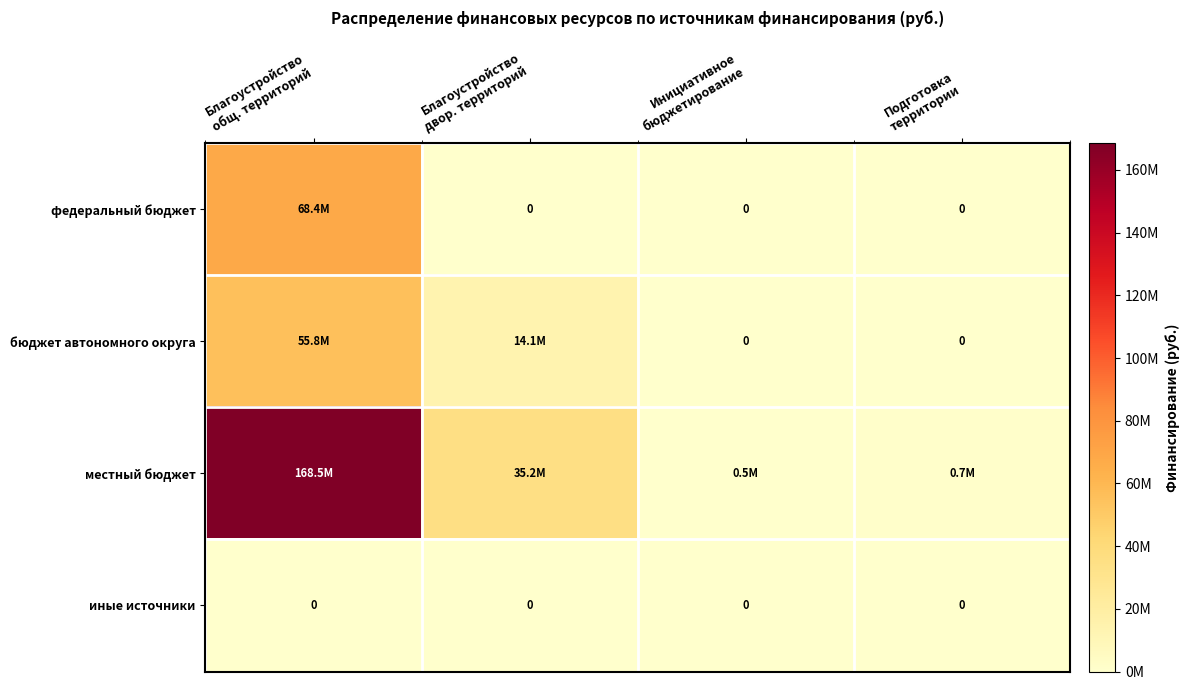

What is the difference between the maximum and minimum values in the местный бюджет series?

168010825.7